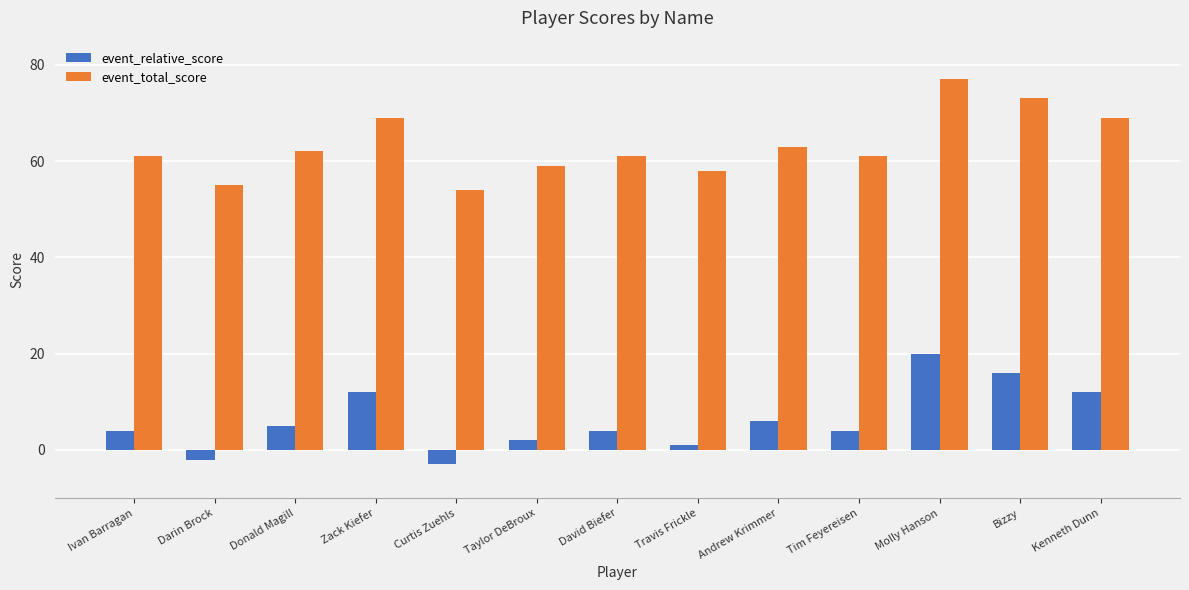

The event_total_score series shows 54 at Curtis Zuehls. True or false?

True